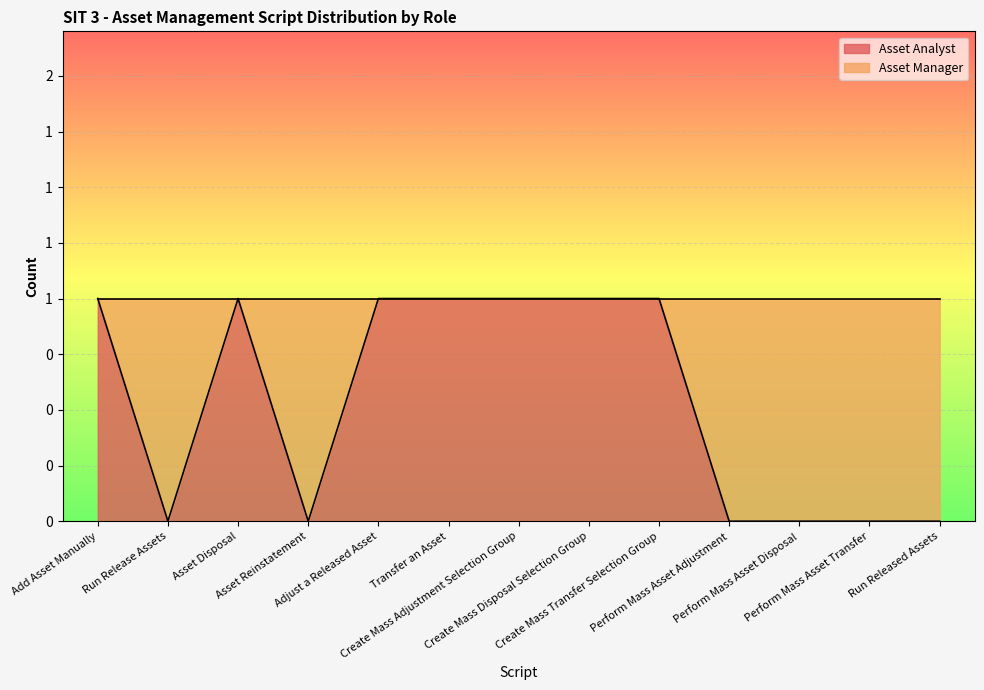

What is the difference between the values at Run Released Assets and Create Mass Disposal Selection Group?

1